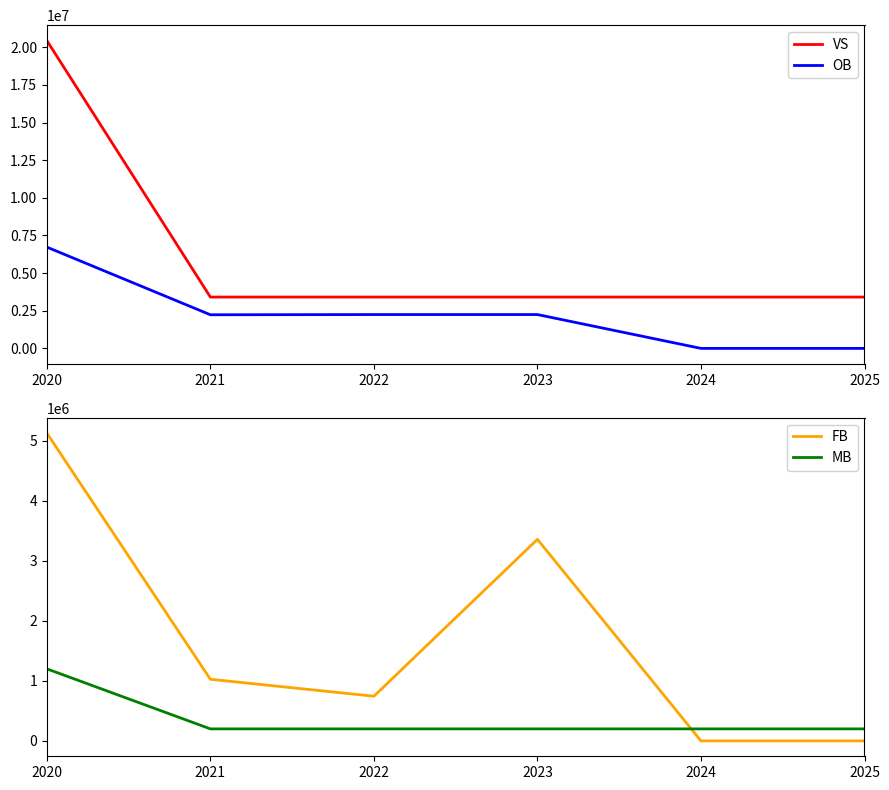

What is the value of the VS point at the 4th from the left?

3408000.0